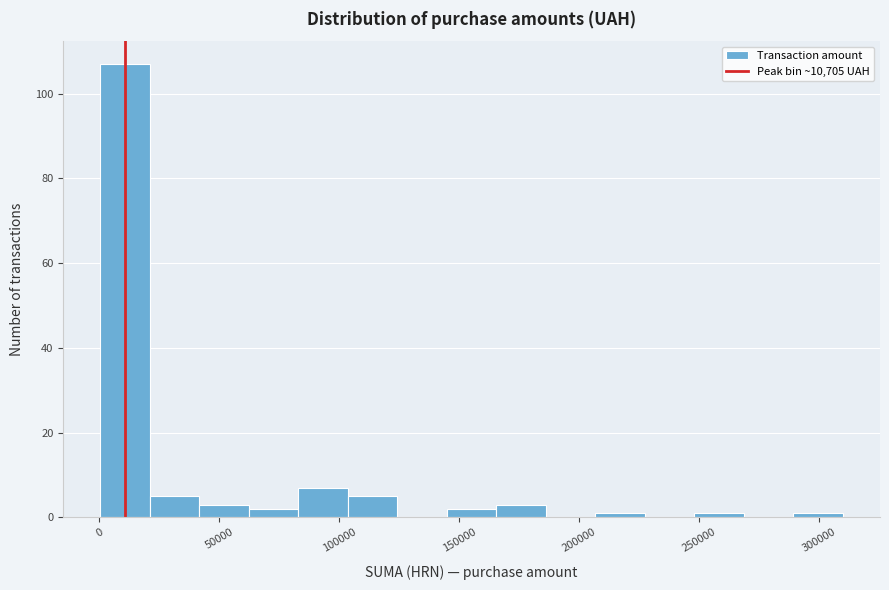

Over which range of the x-axis is the bar tallest?

0 to 20000